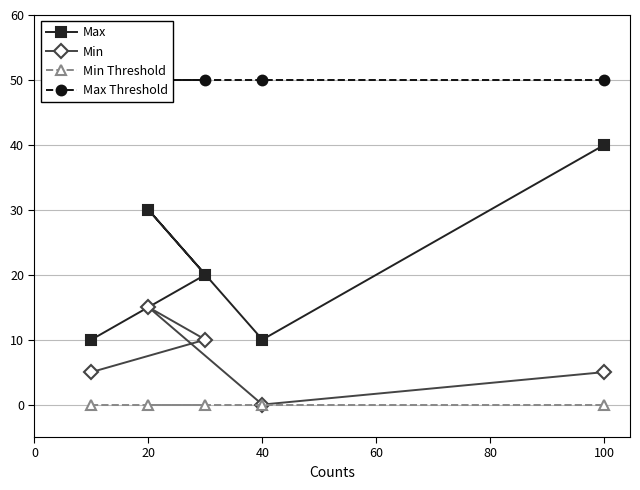

Is this an area chart (filled region under the line)?

No